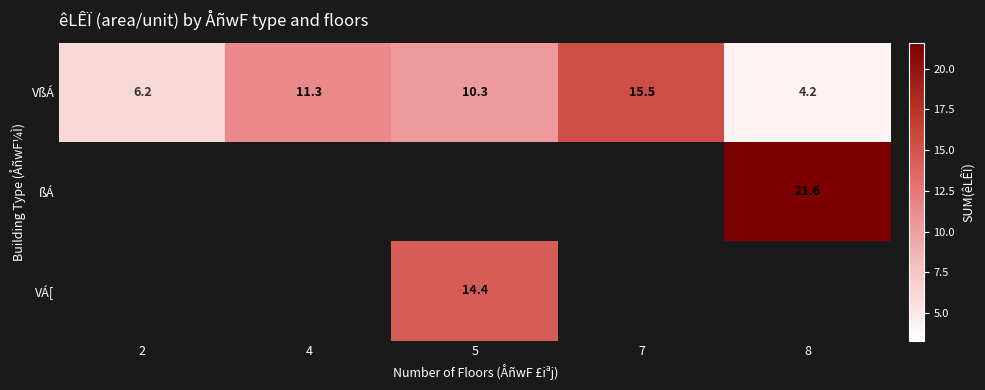

Where is VßÁ nearest to the value 9?

5